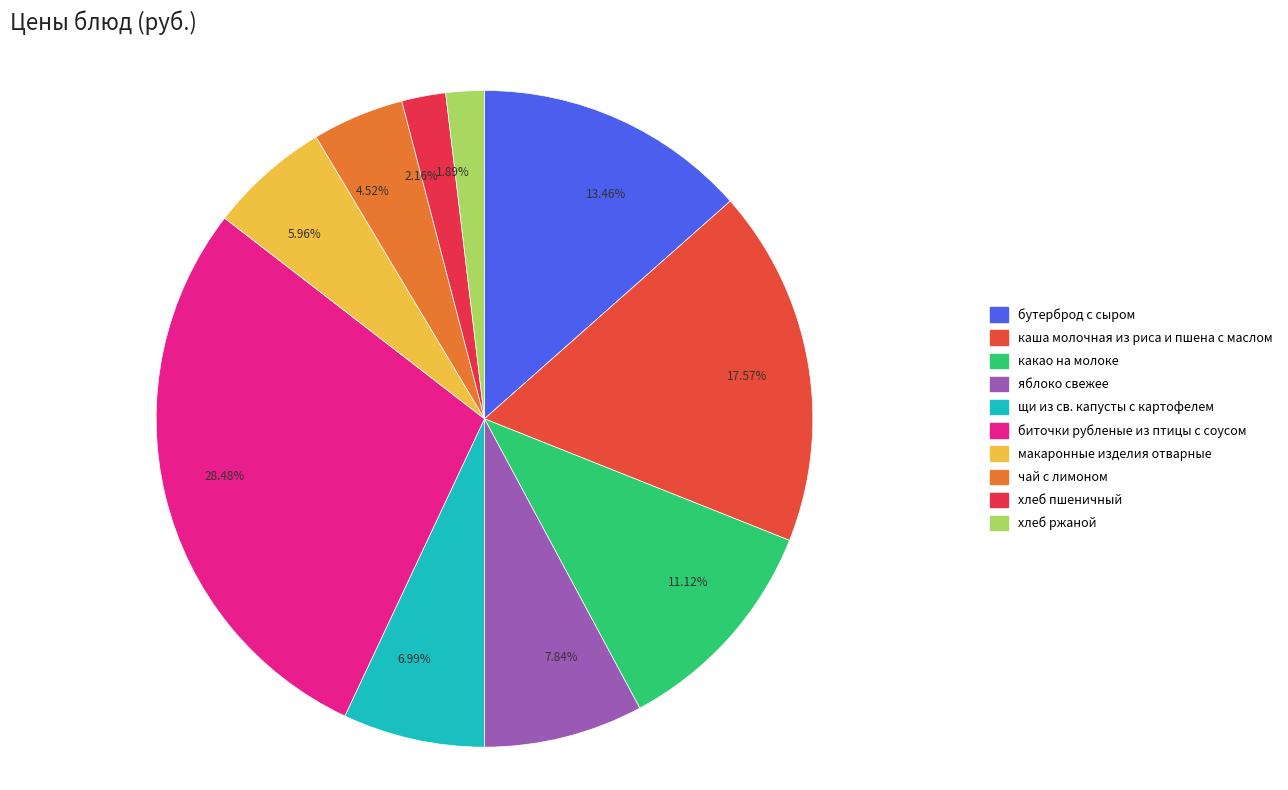

Does 17.57% represent more than half of the total?

No